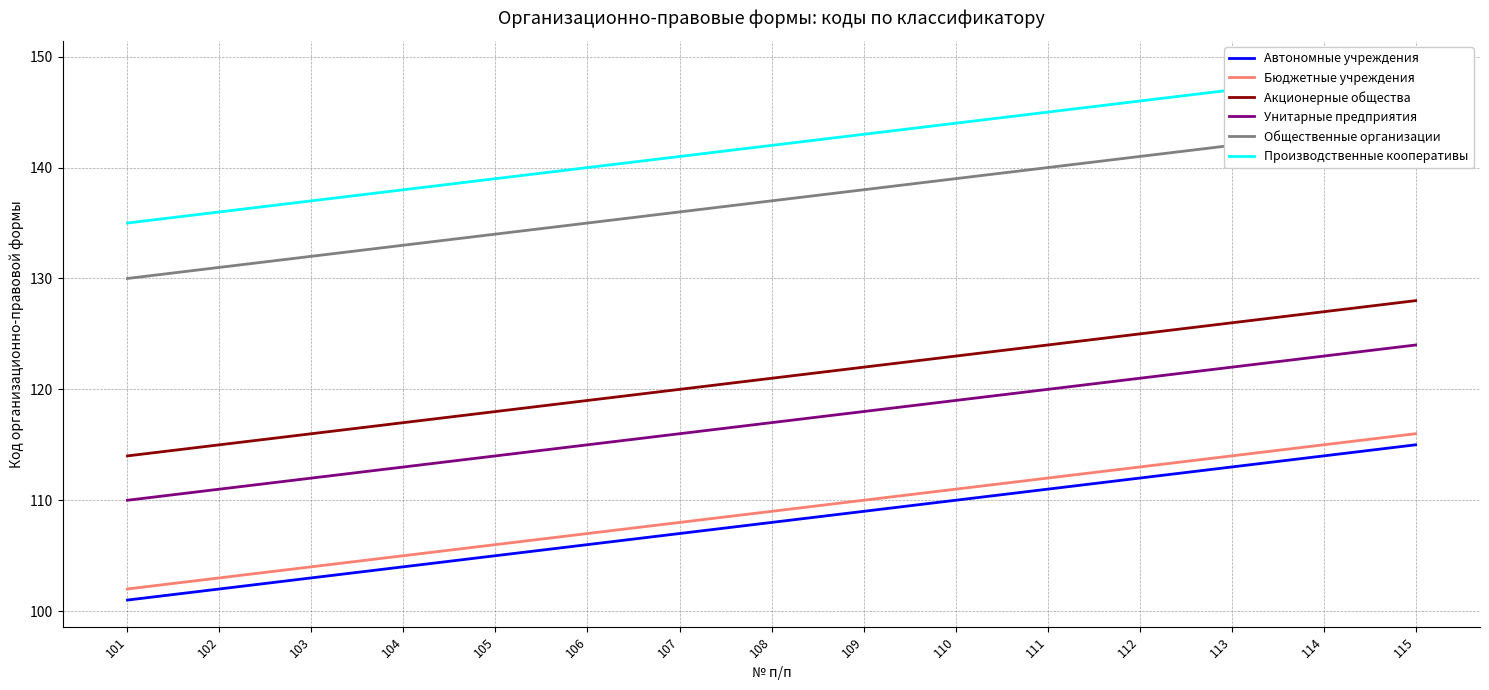

Reading left to right, list all the values displayed in this chart.

Автономные учреждения: 101=101	102=102	103=103	104=104	105=105	106=106	107=107	108=108	109=109	110=110	111=111	112=112	113=113	114=114	115=115
Бюджетные учреждения: 101=102	102=103	103=104	104=105	105=106	106=107	107=108	108=109	109=110	110=111	111=112	112=113	113=114	114=115	115=116
Акционерные общества: 101=114	102=115	103=116	104=117	105=118	106=119	107=120	108=121	109=122	110=123	111=124	112=125	113=126	114=127	115=128
Унитарные предприятия: 101=110	102=111	103=112	104=113	105=114	106=115	107=116	108=117	109=118	110=119	111=120	112=121	113=122	114=123	115=124
Общественные организации: 101=130	102=131	103=132	104=133	105=134	106=135	107=136	108=137	109=138	110=139	111=140	112=141	113=142	114=143	115=144
Производственные кооперативы: 101=135	102=136	103=137	104=138	105=139	106=140	107=141	108=142	109=143	110=144	111=145	112=146	113=147	114=148	115=149